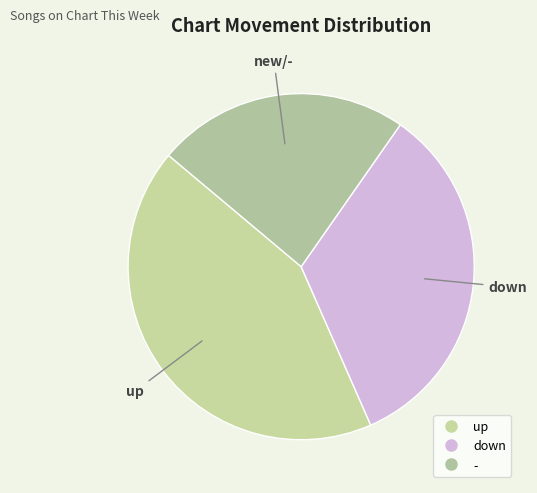

Does up account for over 50% of the chart?

No